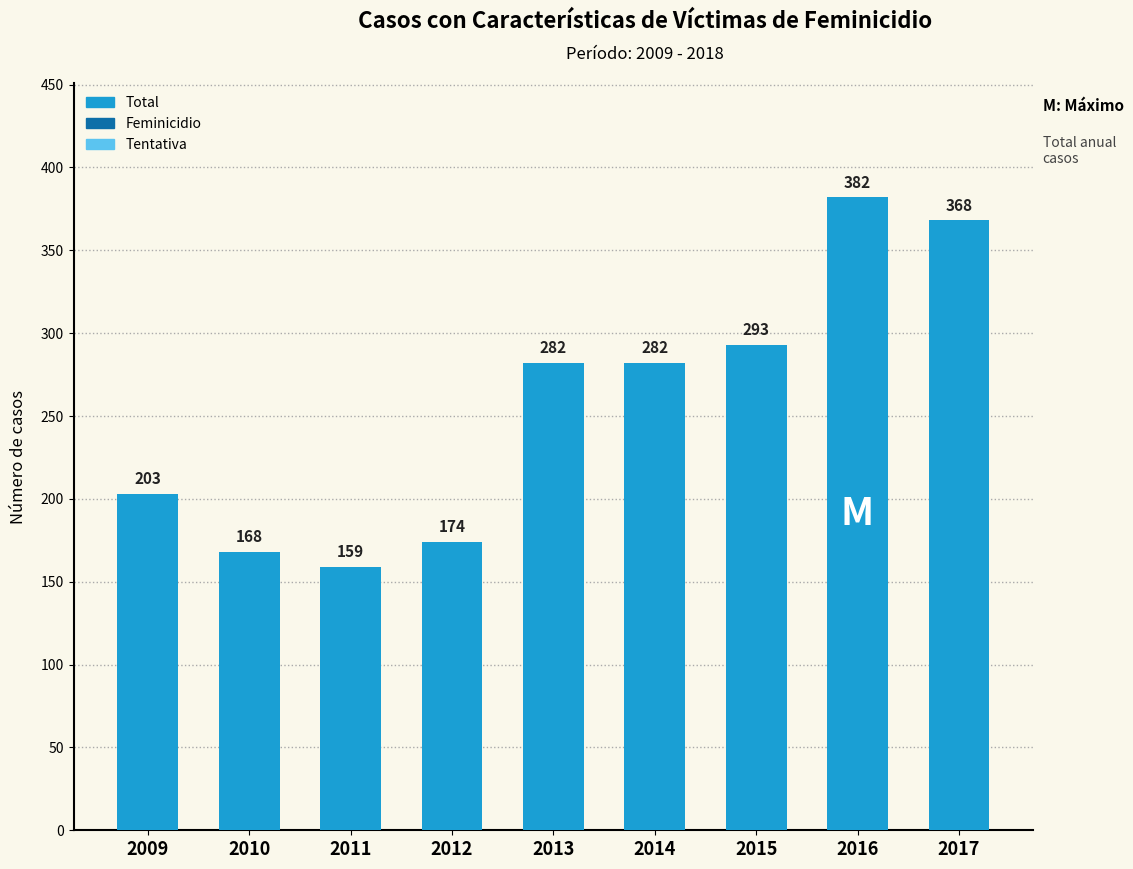

What is the value of the 5th bar from the left?

282